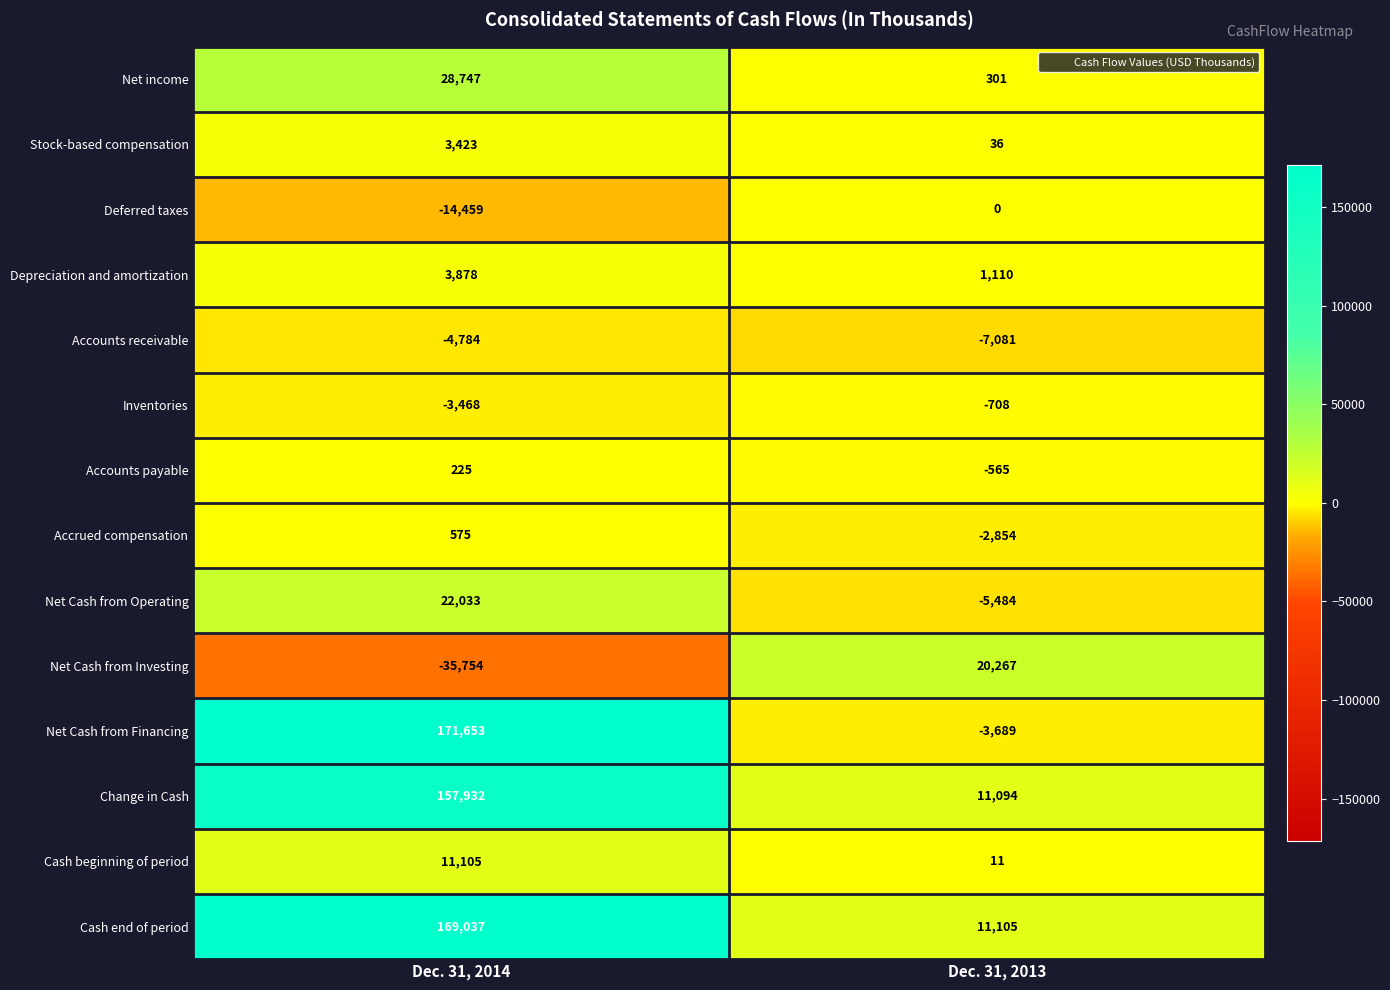

Which label corresponds to the largest value in the chart?

Dec. 31, 2014